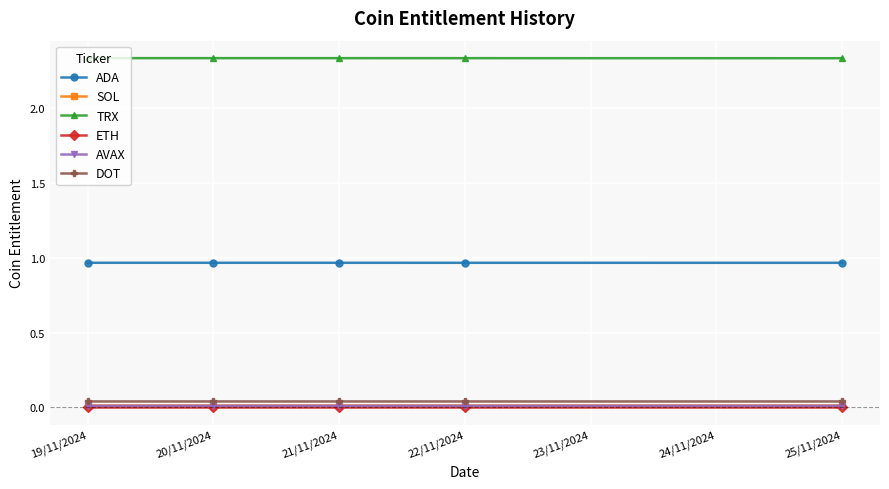

How many lines are shown in the chart?

6